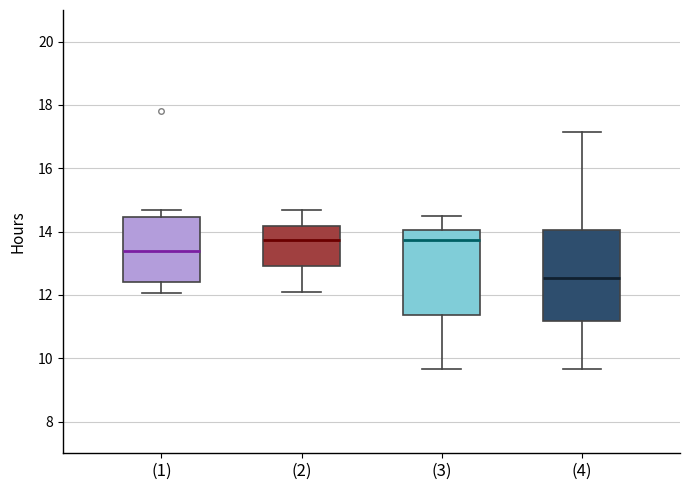

Reading left to right, read every box against the y-axis: the position of its median line, the range the box covers, and the ends of its whiskers. The values are not printed on the chart, so give them approximately, as read against the axis.

(1): median 13.4, box 12.4 to 14.4, whiskers 12.0 to 14.6
(2): median 13.8, box 13.0 to 14.2, whiskers 12.2 to 14.6
(3): median 13.8, box 11.4 to 14.0, whiskers 9.6 to 14.4
(4): median 12.6, box 11.2 to 14.0, whiskers 9.6 to 17.2